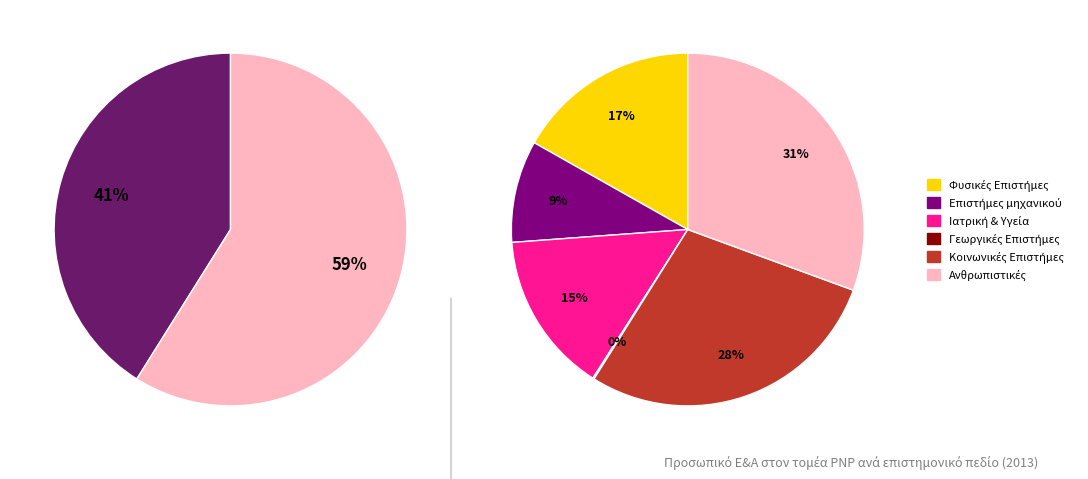

Which category has the smallest portion of the pie?

Γεωργικές Επιστήμες